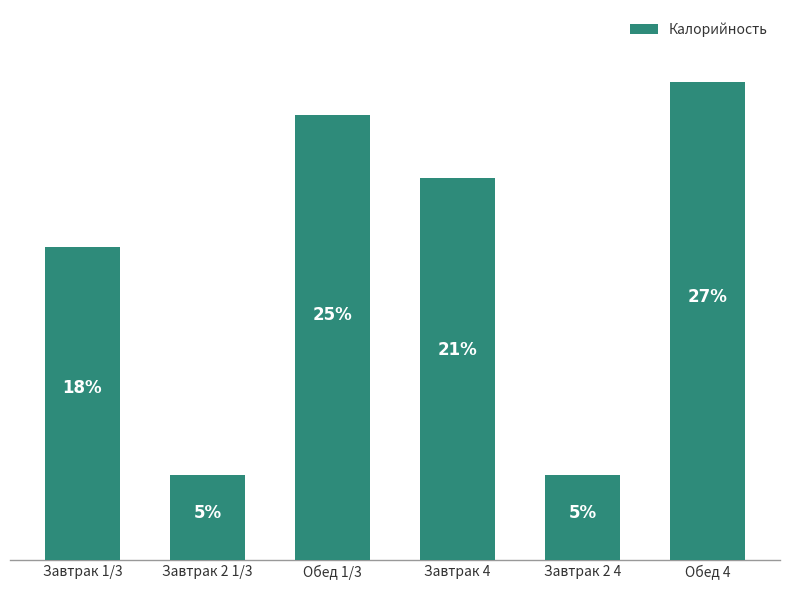

Rank the categories by value from highest to lowest.

Обед 4, Обед 1/3, Завтрак 4, Завтрак 1/3, Завтрак 2 1/3, Завтрак 2 4